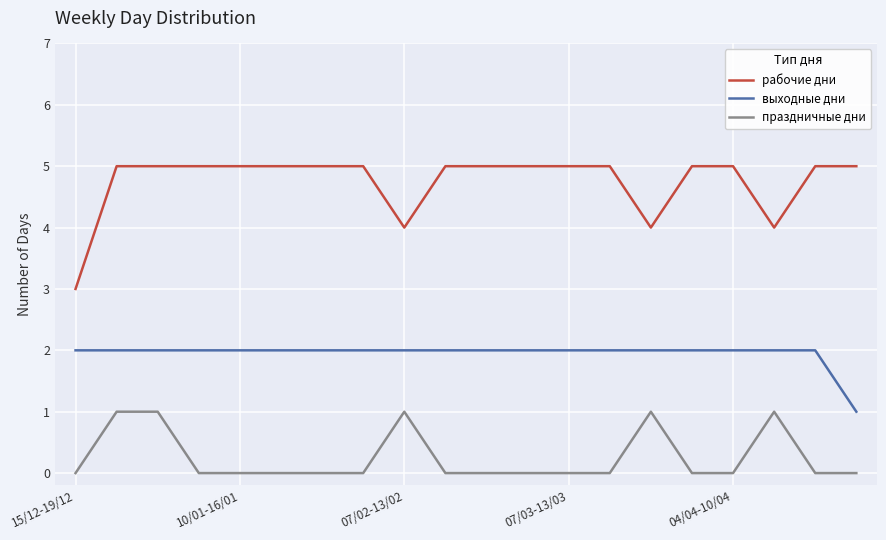

Which series has the largest range (max minus min)?

рабочие дни